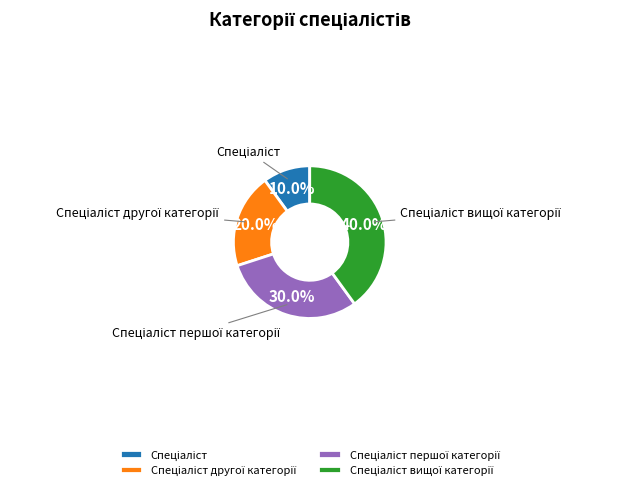

Does any single category account for the majority?

No